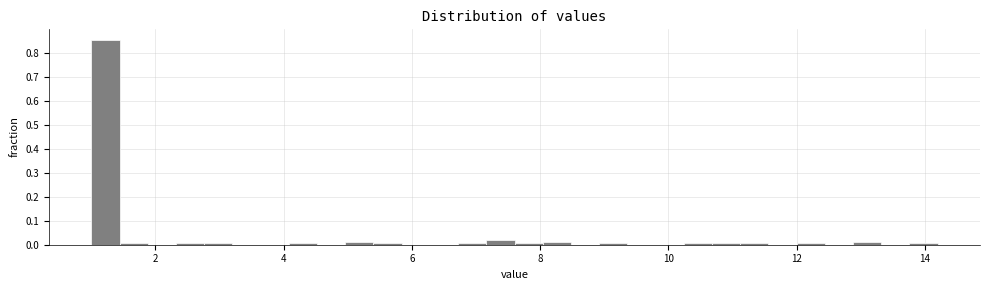

Around what value on the x-axis is the tallest bar? Give the approximate position of its centre, as read against the axis.

1.2